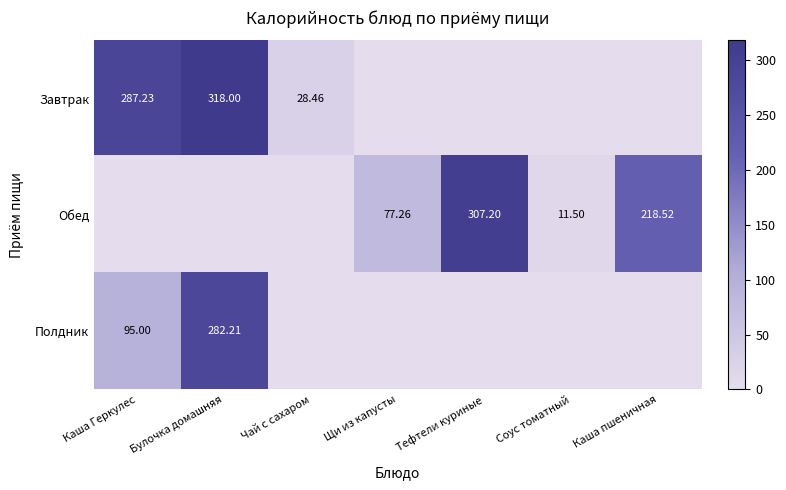

What is the approximate value of Полдник at Каша Геркулес?

95.0